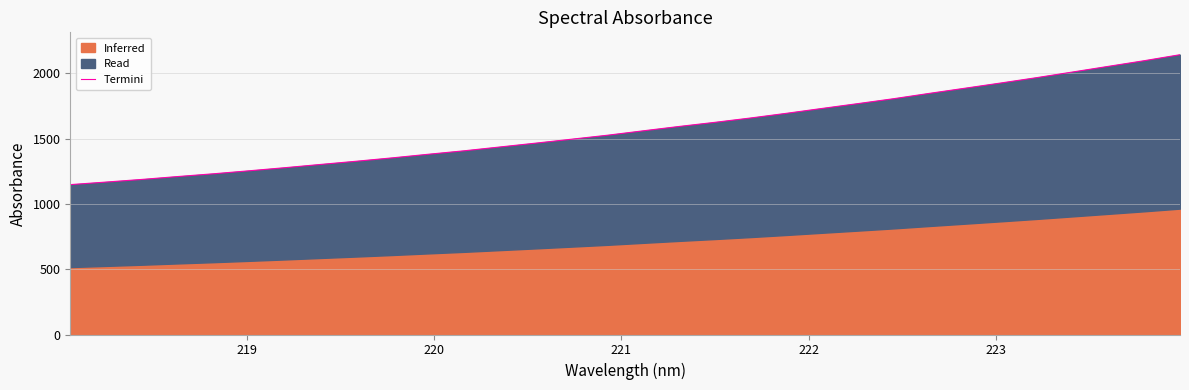

Reading right to left, list all the values displayed in this chart.

2142.1	2096.3	2053.1	2009.9	1966.9	1926.0	1886.1	1846.5	1805.6	1768.0	1731.0	1693.6	1657.8	1624.5	1592.8	1559.7	1525.8	1495.5	1465.3	1435.9	1406.7	1380.2	1352.7	1327.0	1302.4	1277.4	1253.6	1230.6	1209.4	1187.3	1167.2	1147.5